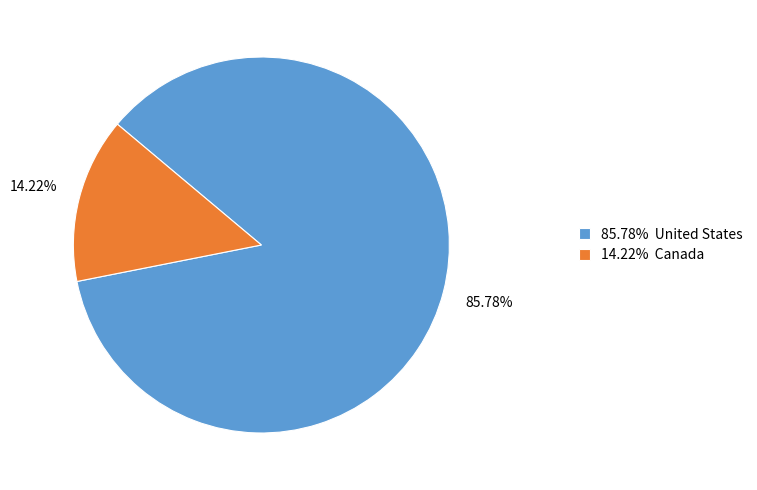

Is there a majority slice in this chart?

Yes